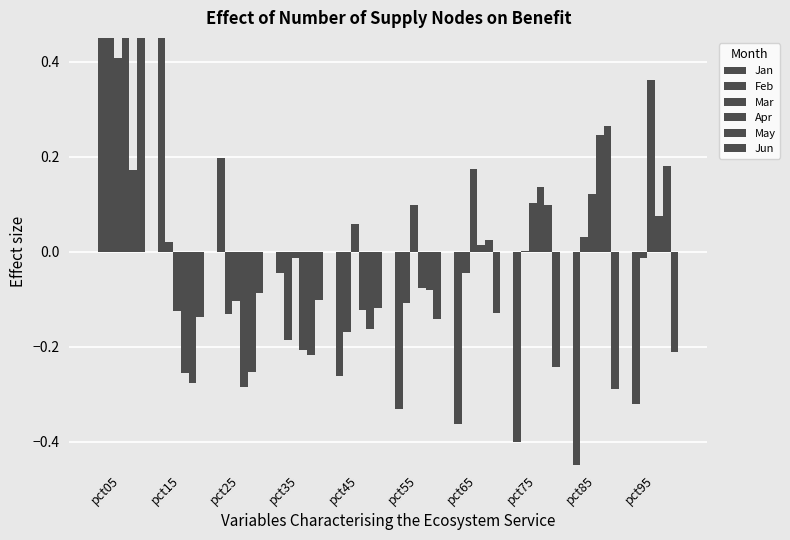

Between pct25 and pct85, which series saw the biggest shift?

Jan